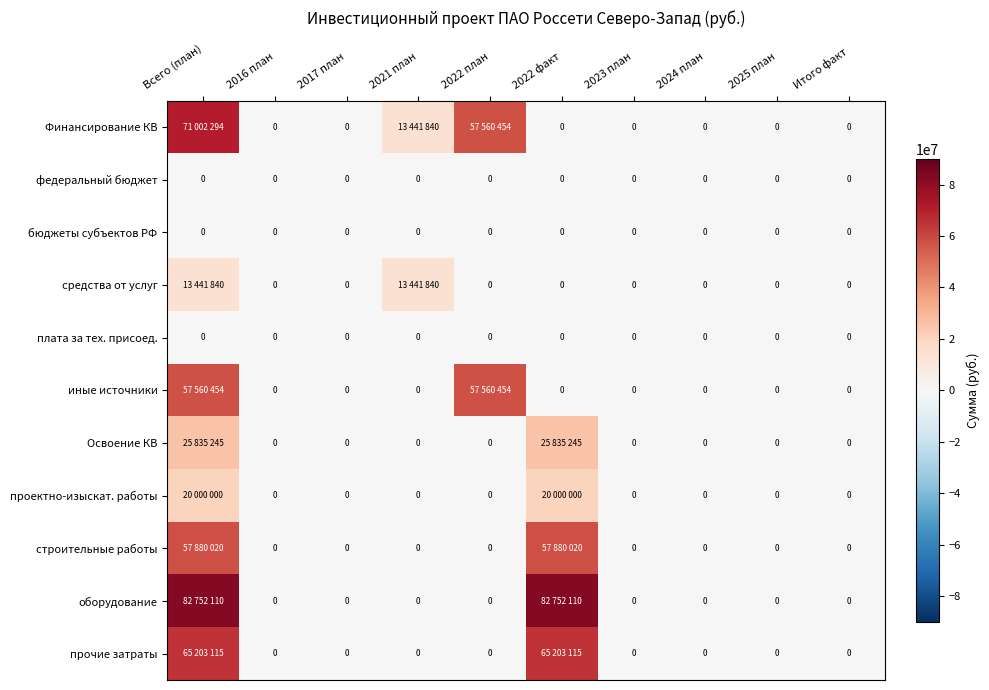

Is it true that плата за тех. присоед. equals 0 at 2016 план?

True